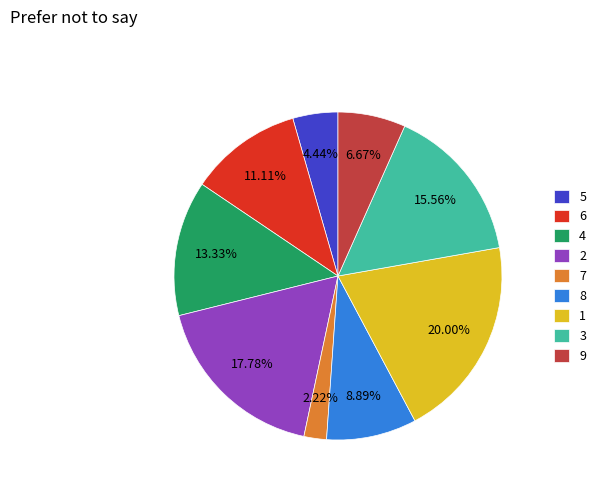

Between 7 and 2, which is larger?

2